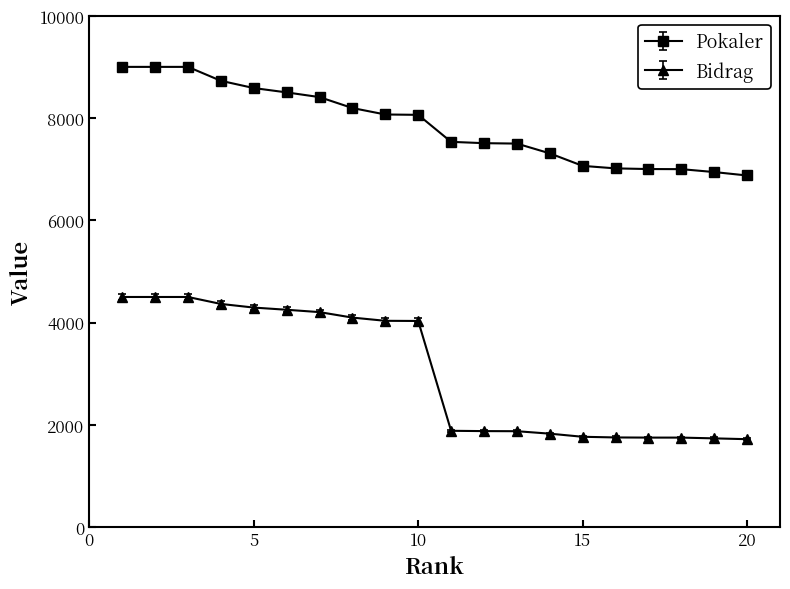

What is the difference between the maximum and minimum values in the Bidrag series?

2781